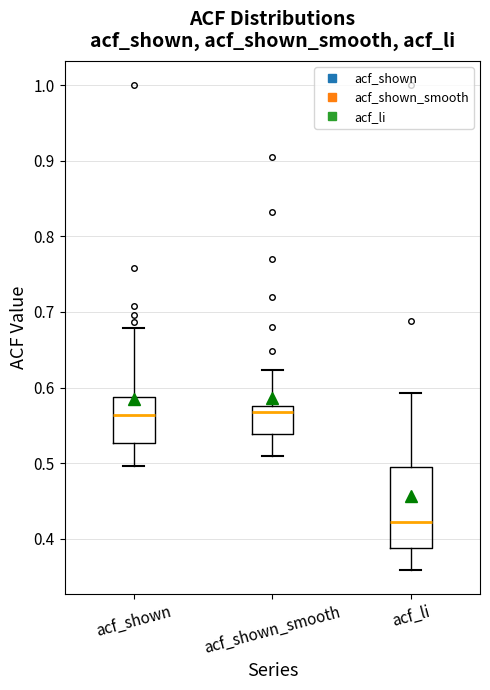

Reading left to right, transcribe this box plot: for each box, give where its median line is, the range the box spans, and where its two whiskers end, as read against the y-axis. The values are not printed on the chart, so give them approximately, as read against the axis.

acf_shown: median 0.56, box 0.53 to 0.59, whiskers 0.50 to 0.68
acf_shown_smooth: median 0.57, box 0.54 to 0.58, whiskers 0.51 to 0.62
acf_li: median 0.42, box 0.39 to 0.50, whiskers 0.36 to 0.59